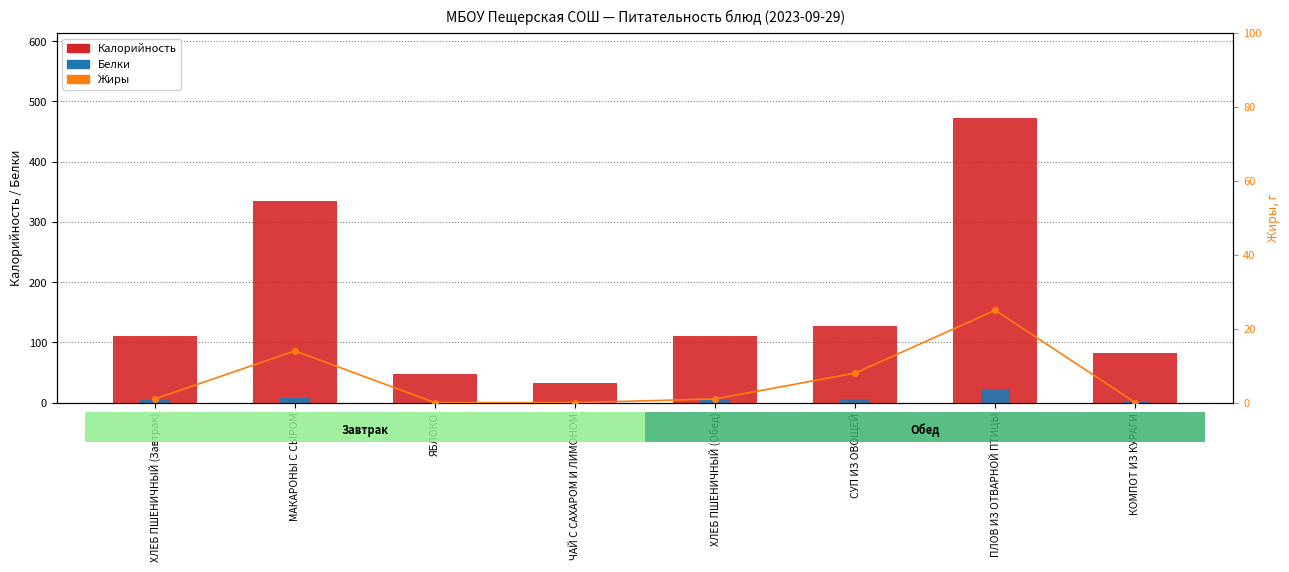

Where does the Калорийность series first go above 111?

МАКАРОНЫ С СЫРОМ